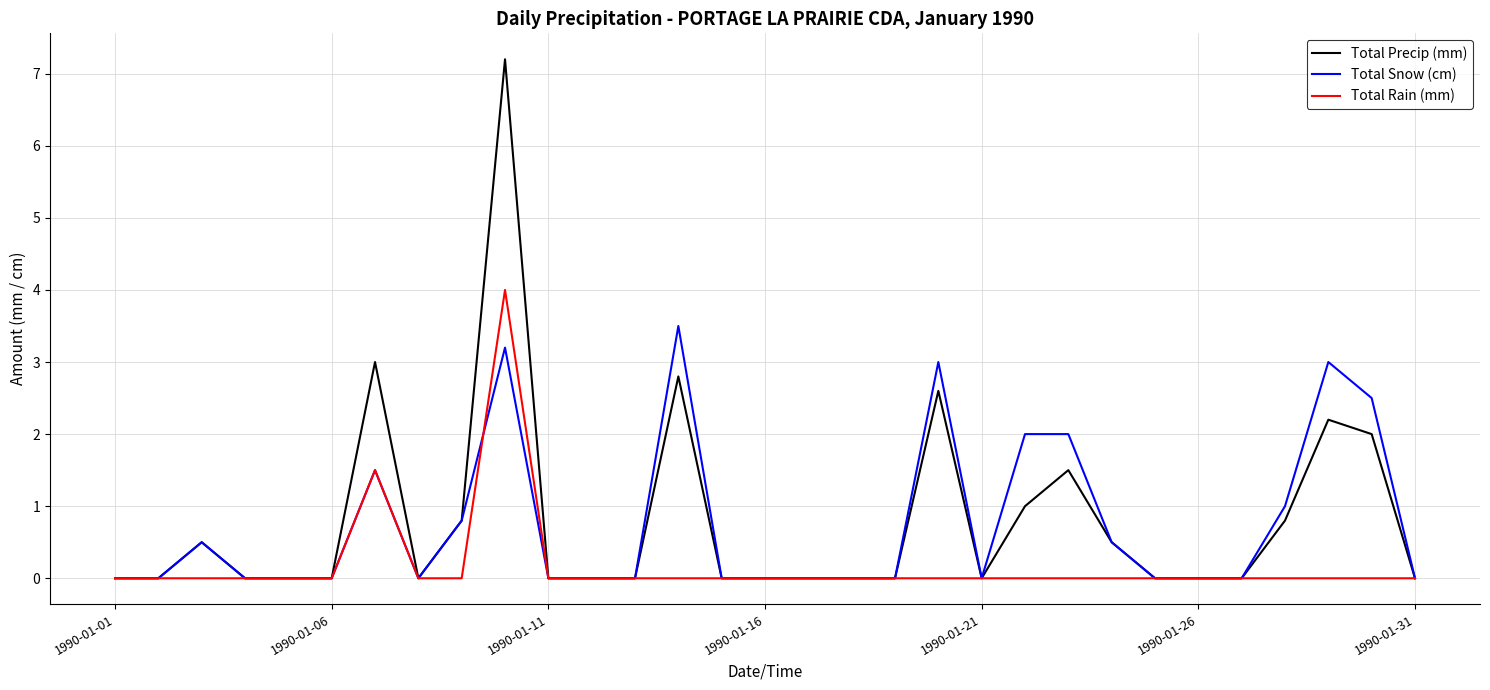

What is the maximum value shown in the chart?

7.2